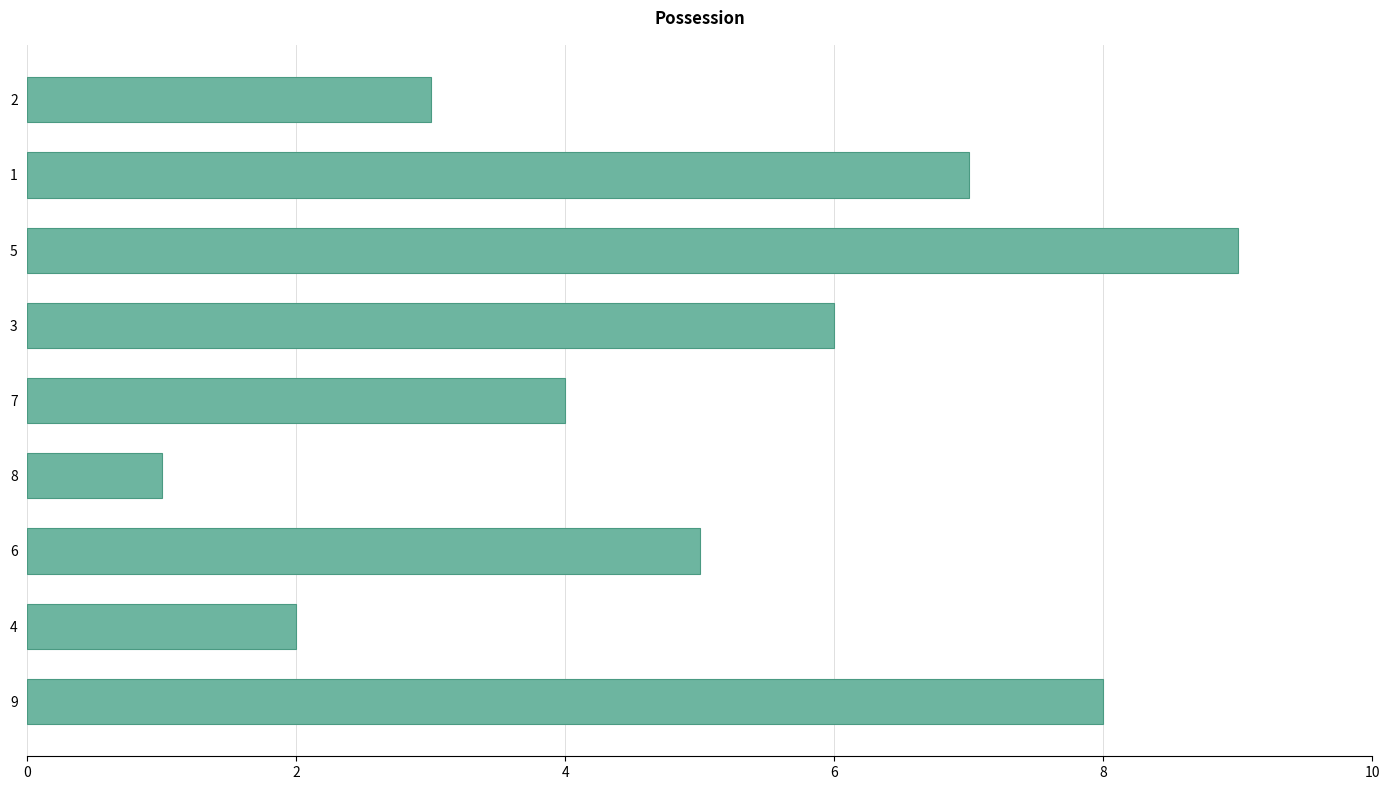

Between 8 and 4, which is larger?

4